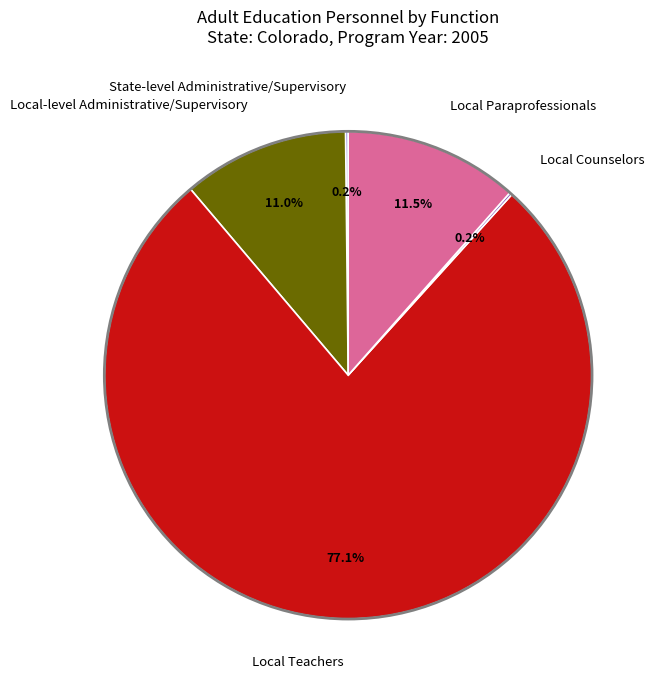

Do Local-level Administrative/Supervisory and Local Paraprofessionals together represent more than half of the pie?

No